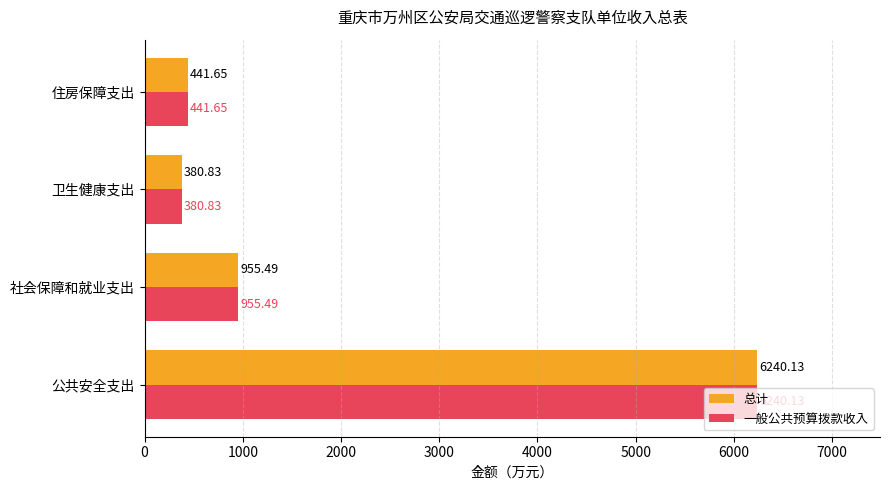

What is the minimum value shown in the chart?

380.8